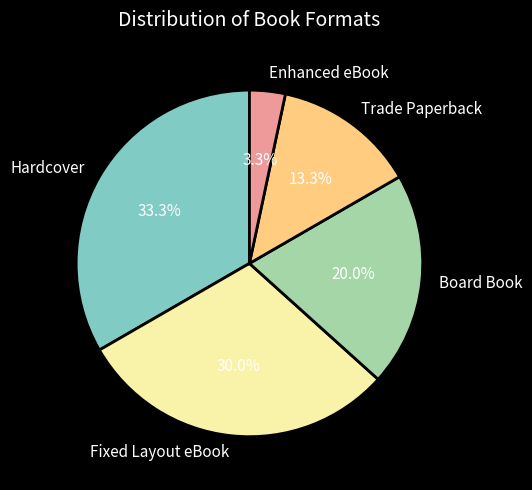

Is Enhanced eBook the majority of the pie?

No